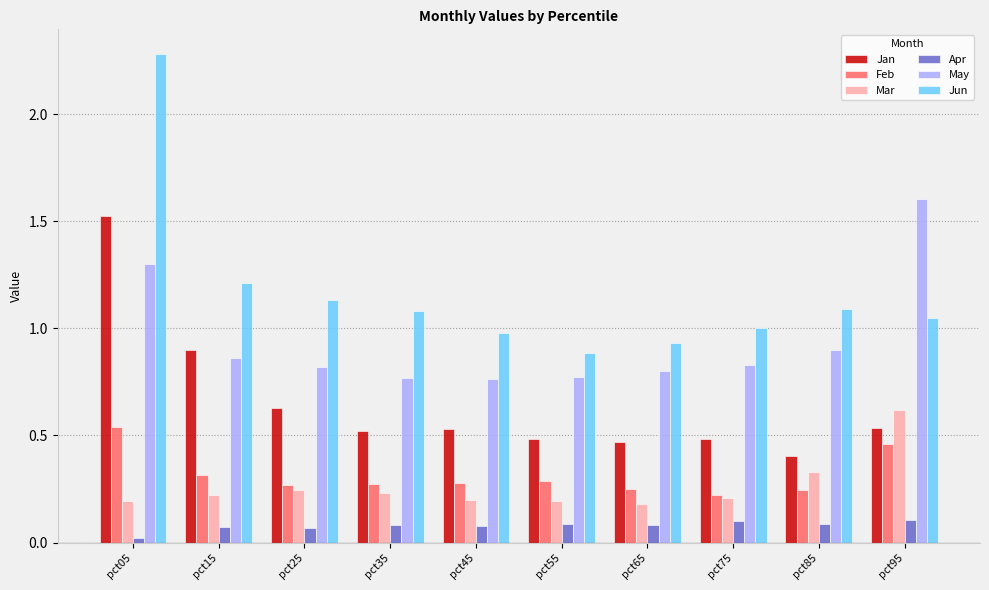

At which label does Feb reach its peak?

pct05